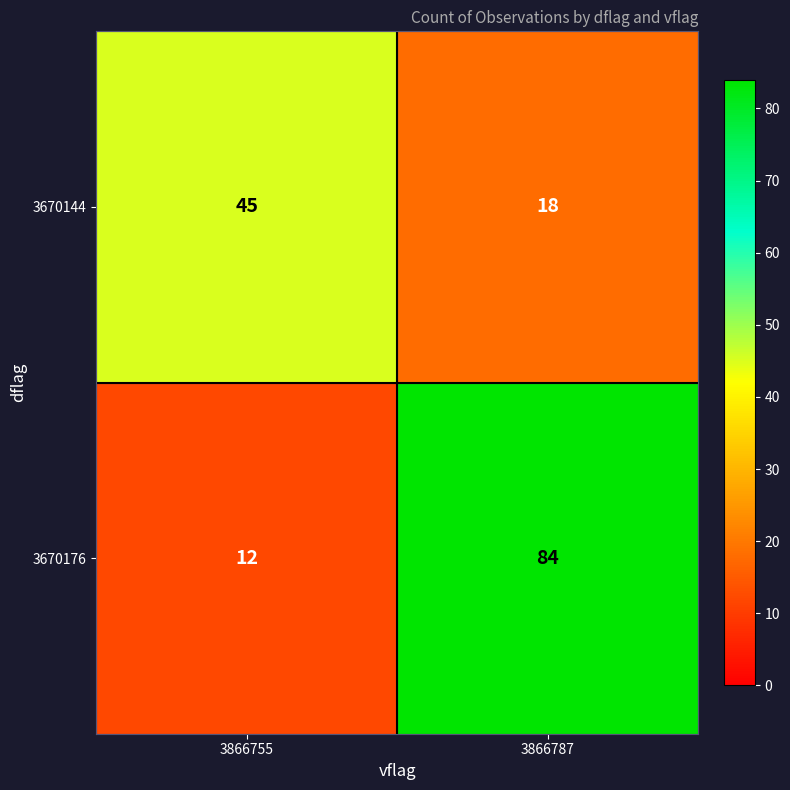

Is it true that 3670176 equals 84 at 3866787?

True